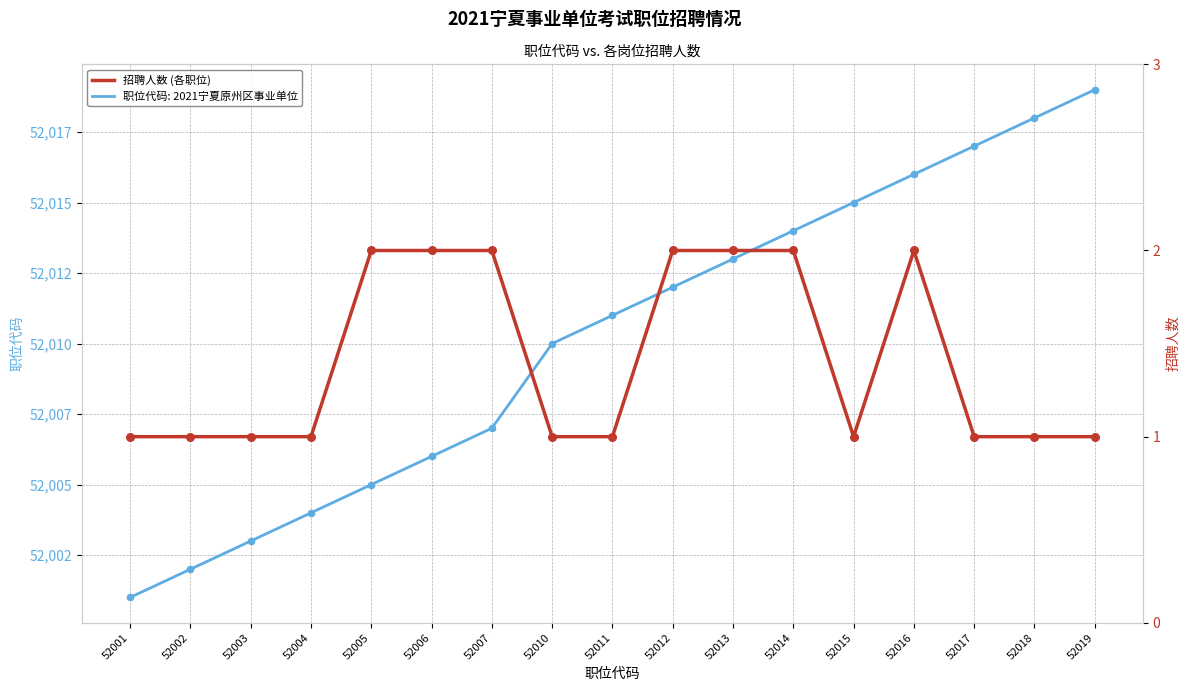

Approximately how many times larger is the value at 52013 compared to 52002?

2.0